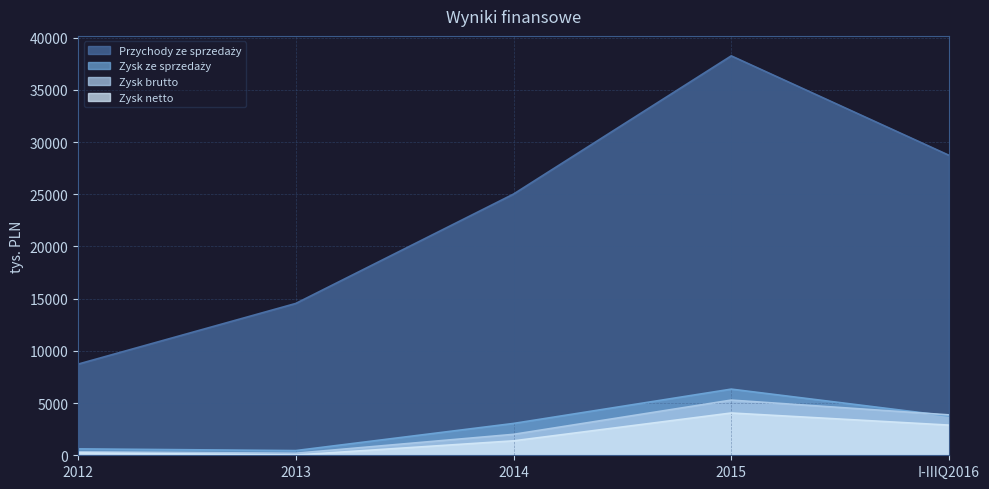

At which label is Zysk netto closest to 2038?

2014